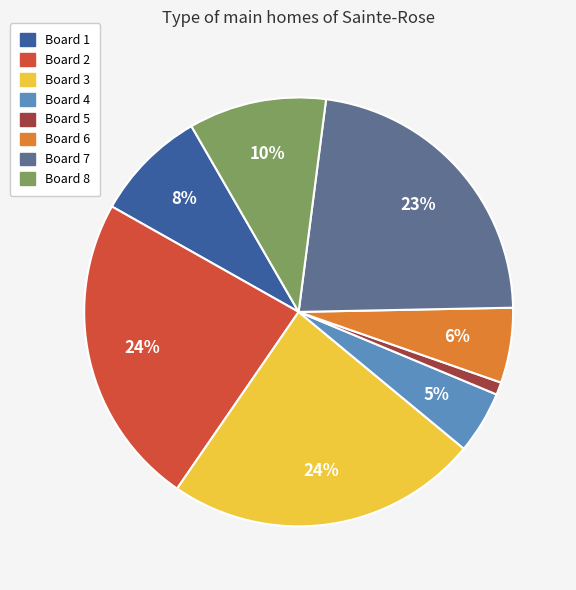

To the nearest percent, what is the difference between the Board 3 and Board 4 slice percentages?

19%